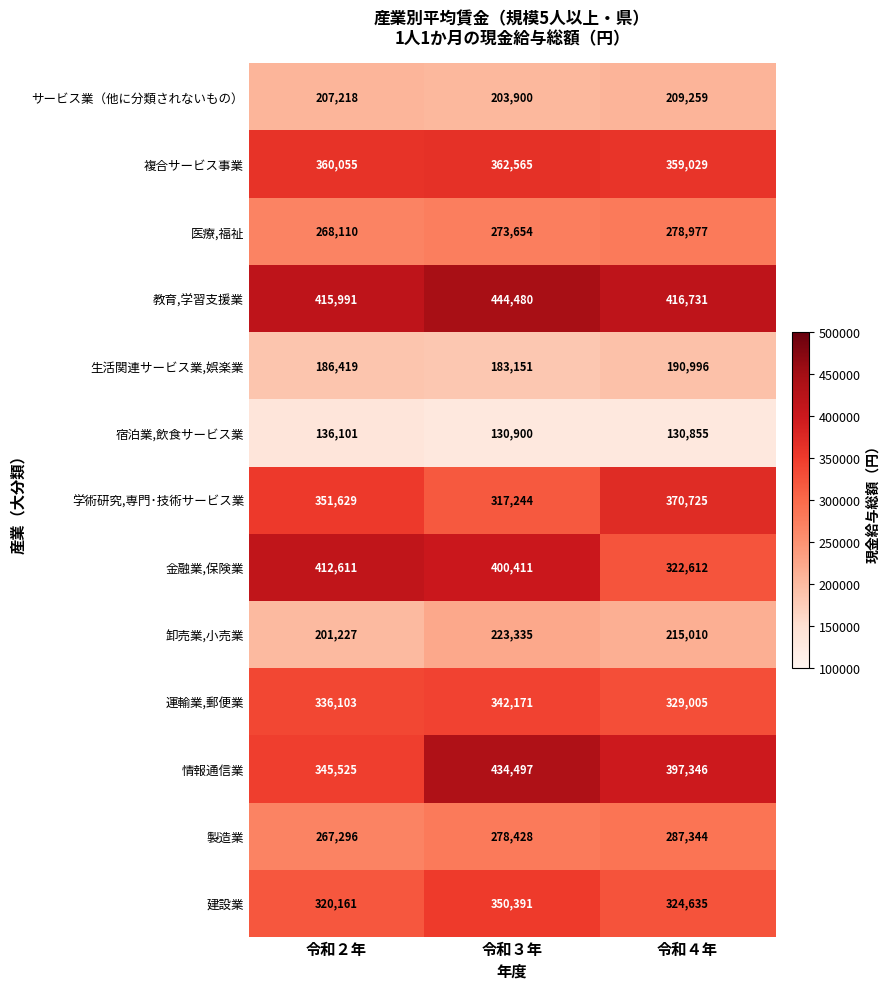

The 建設業 series shows 324635 at 令和４年. True or false?

True